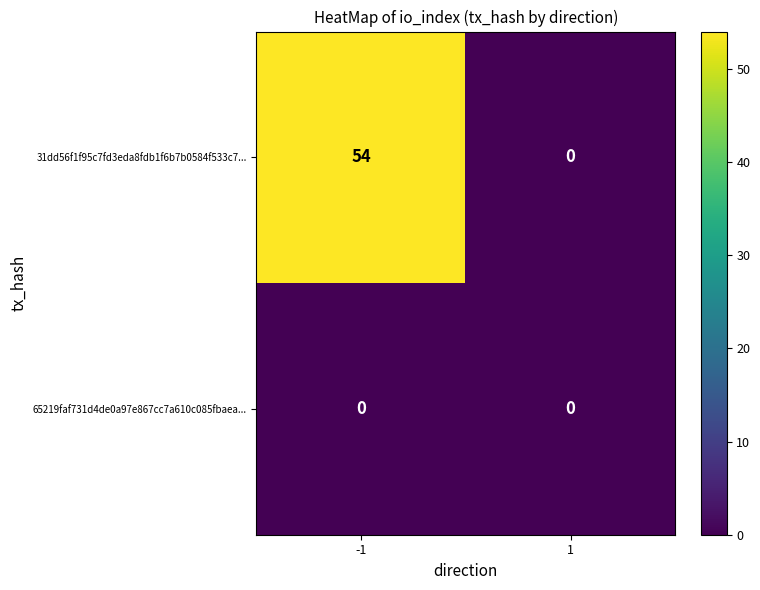

Rank the series by their maximum value, from highest to lowest.

31dd56f1f95c7fd3eda8fdb1f6b7b0584f533c7..., 65219faf731d4de0a97e867cc7a610c085fbaea...